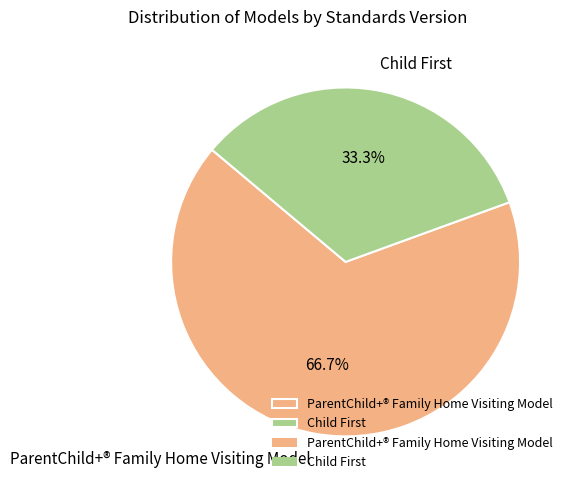

How many slices are in this pie chart?

2